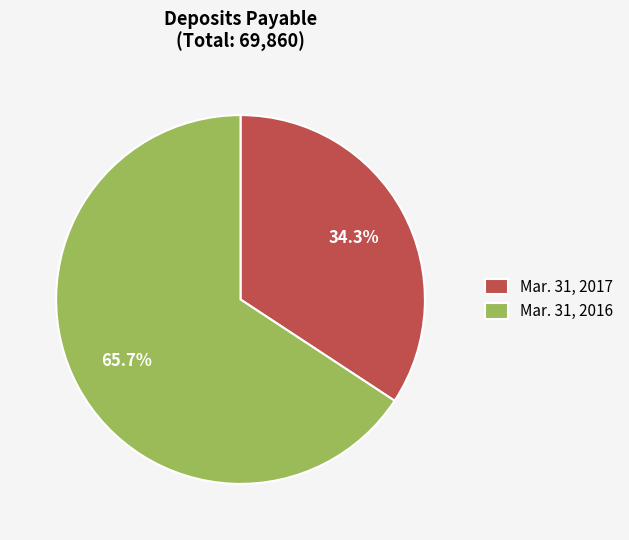

The Mar. 31, 2016 slice represents 80% of the pie. True or false?

False